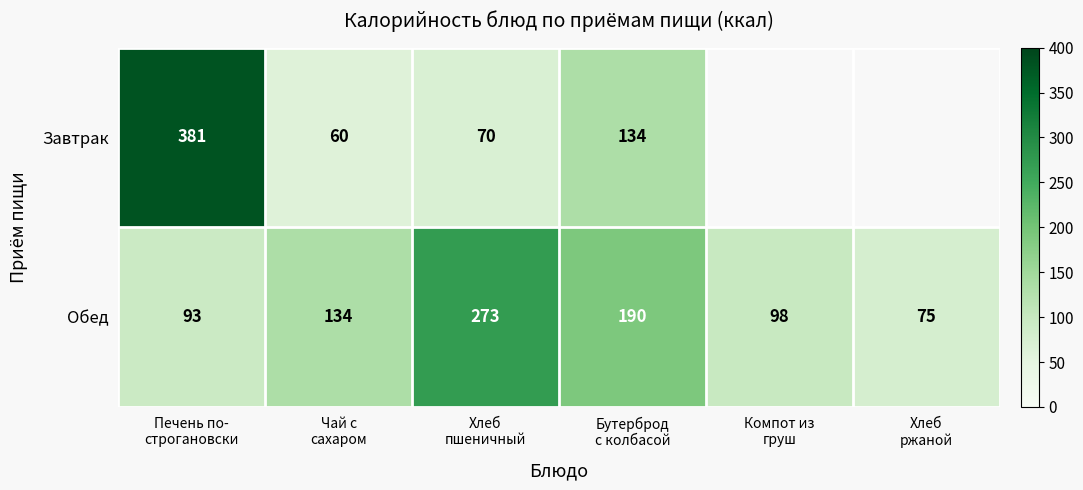

What is the difference between the highest and lowest values at Чай с
сахаром?

74